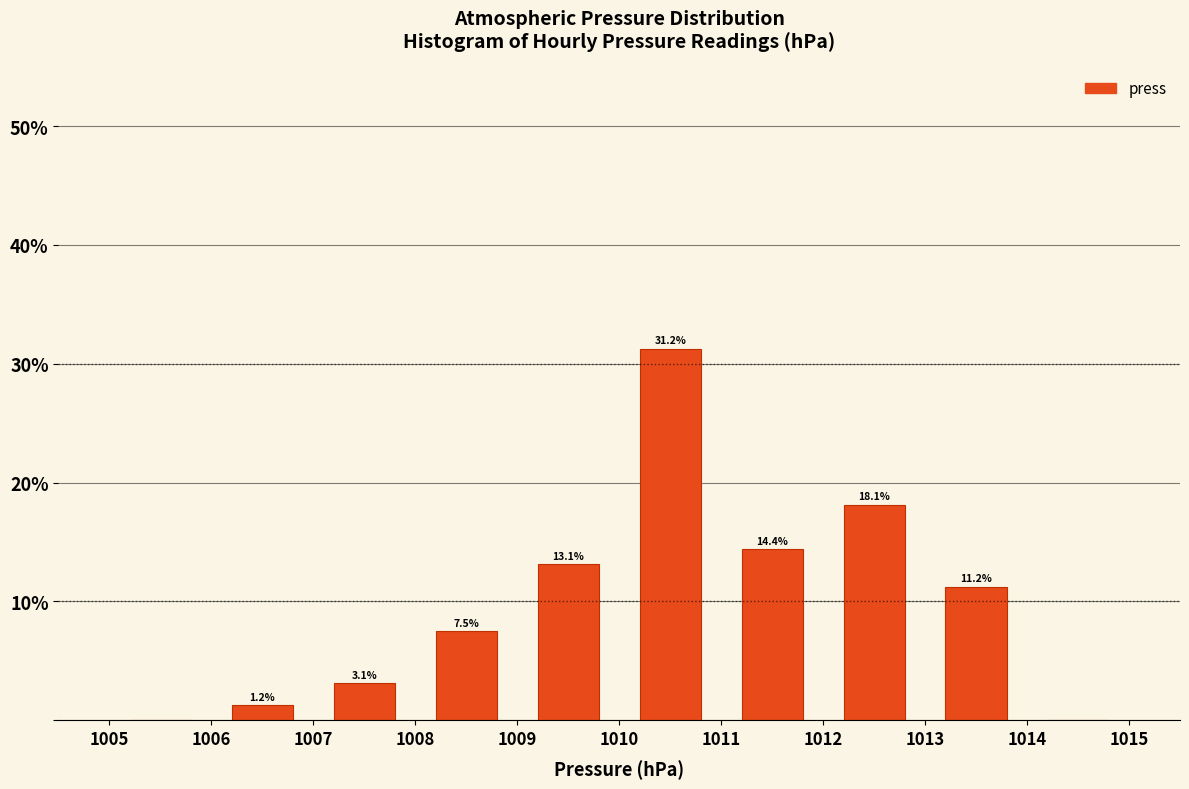

Which range on the x-axis has the tallest bar?

1010 to 1011